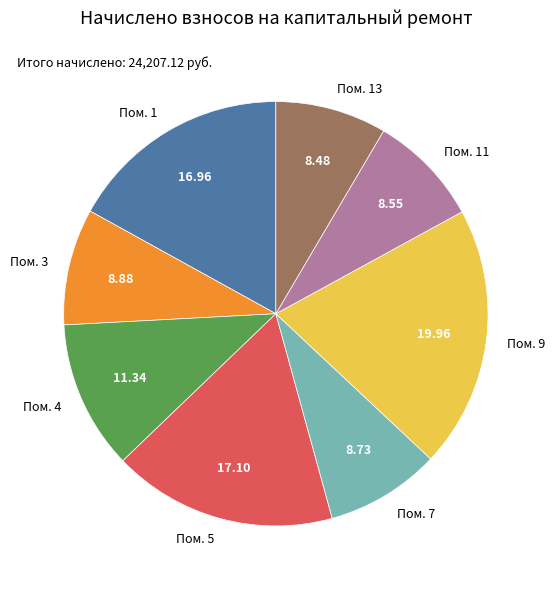

Is there any slice that represents more than half of the pie?

No